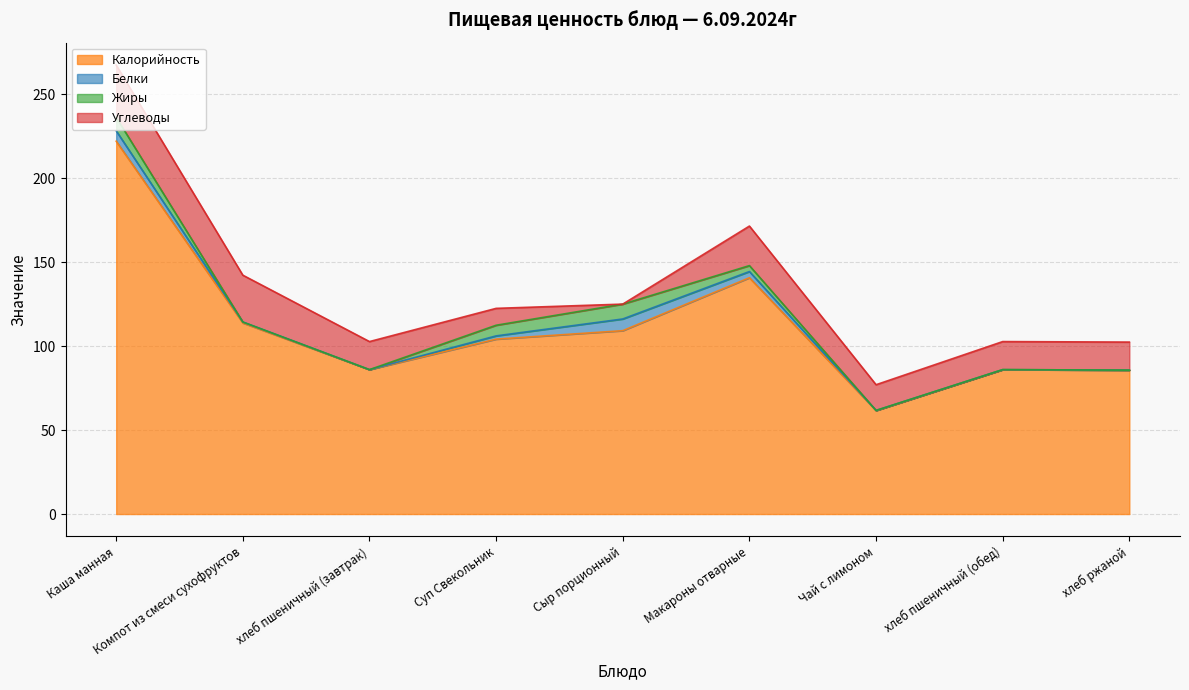

What is the label of the 2nd point from the right?

хлеб пшеничный (обед)